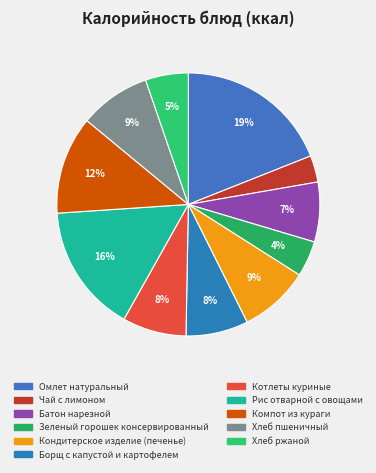

Rank the categories by value from lowest to highest.

Чай с лимоном, Зеленый горошек консервированный, Хлеб ржаной, Батон нарезной, Борщ с капустой и картофелем, Котлеты куриные, Кондитерское изделие (печенье), Хлеб пшеничный, Компот из кураги, Рис отварной с овощами, Омлет натуральный